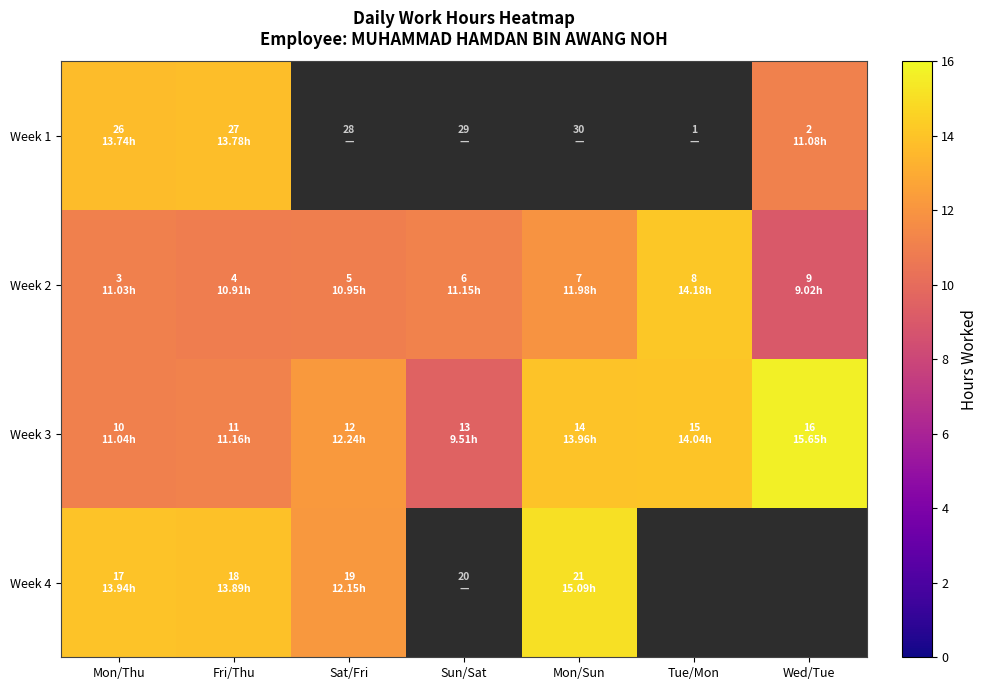

What is the average value of the Week 3 series?

12.5